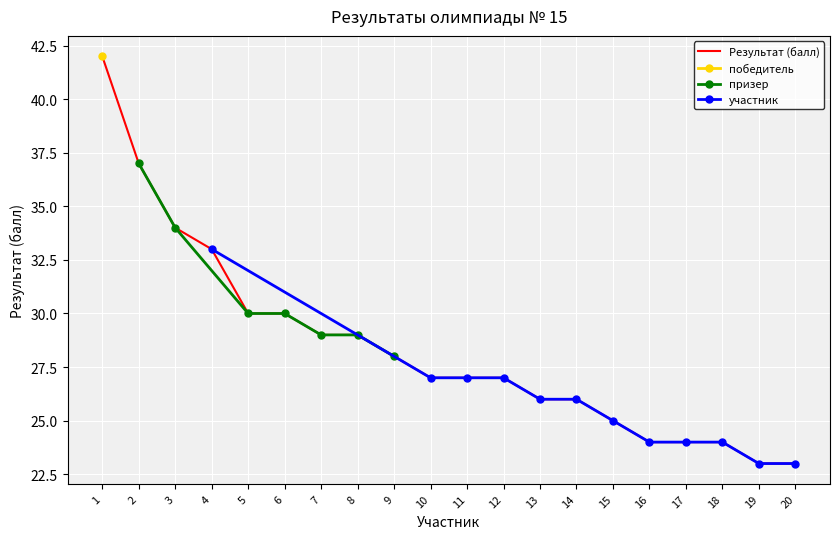

What is the value of the 14th point from the left?

26